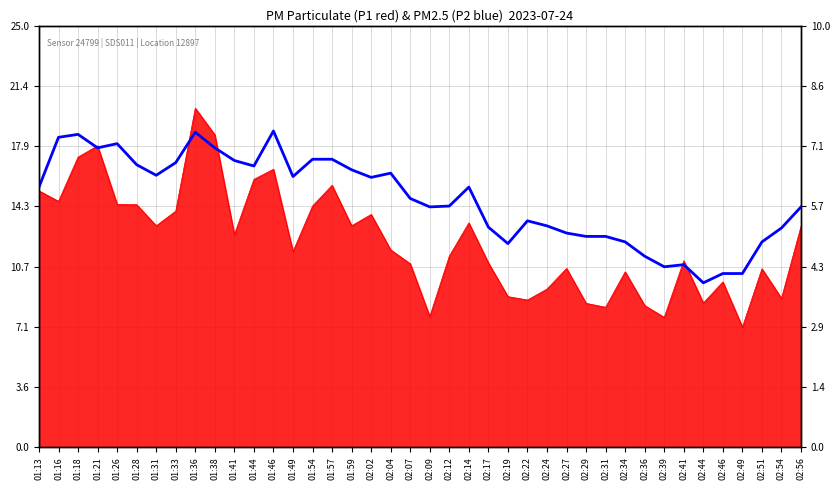

Where does the data first go above 6?

01:13